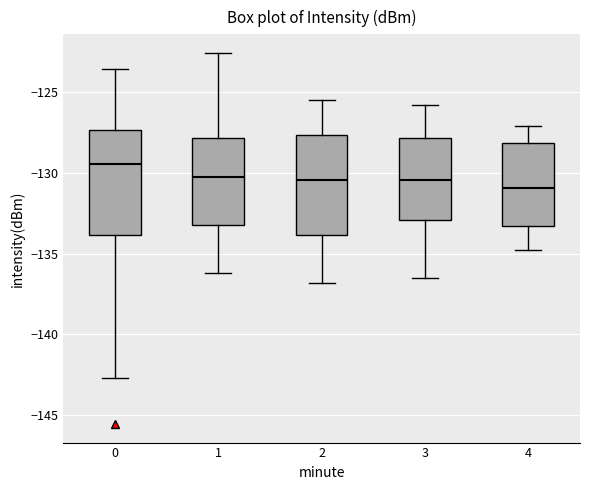

Reading left to right, transcribe this box plot: for each box, give where its median line is, the range the box spans, and where its two whiskers end, as read against the y-axis. The values are not printed on the chart, so give them approximately, as read against the axis.

0: median -129.5, box -134.0 to -127.5, whiskers -142.5 to -123.5
1: median -130.5, box -133.0 to -128.0, whiskers -136.0 to -122.5
2: median -130.5, box -134.0 to -127.5, whiskers -137.0 to -125.5
3: median -130.5, box -133.0 to -128.0, whiskers -136.5 to -126.0
4: median -131.0, box -133.5 to -128.0, whiskers -135.0 to -127.0